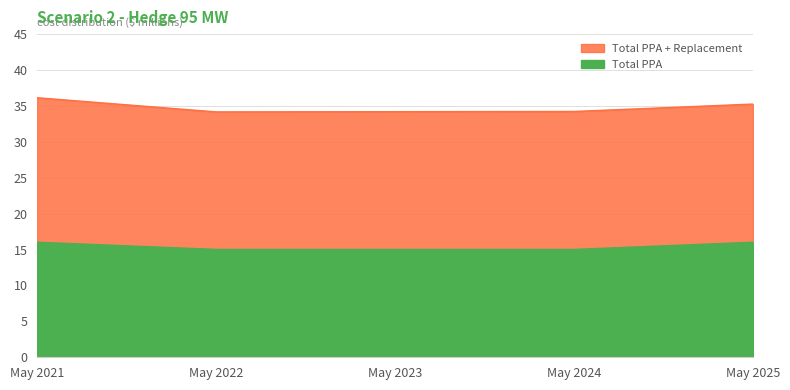

Which series changed the most between May 2022 and May 2024?

Total PPA + Replacement